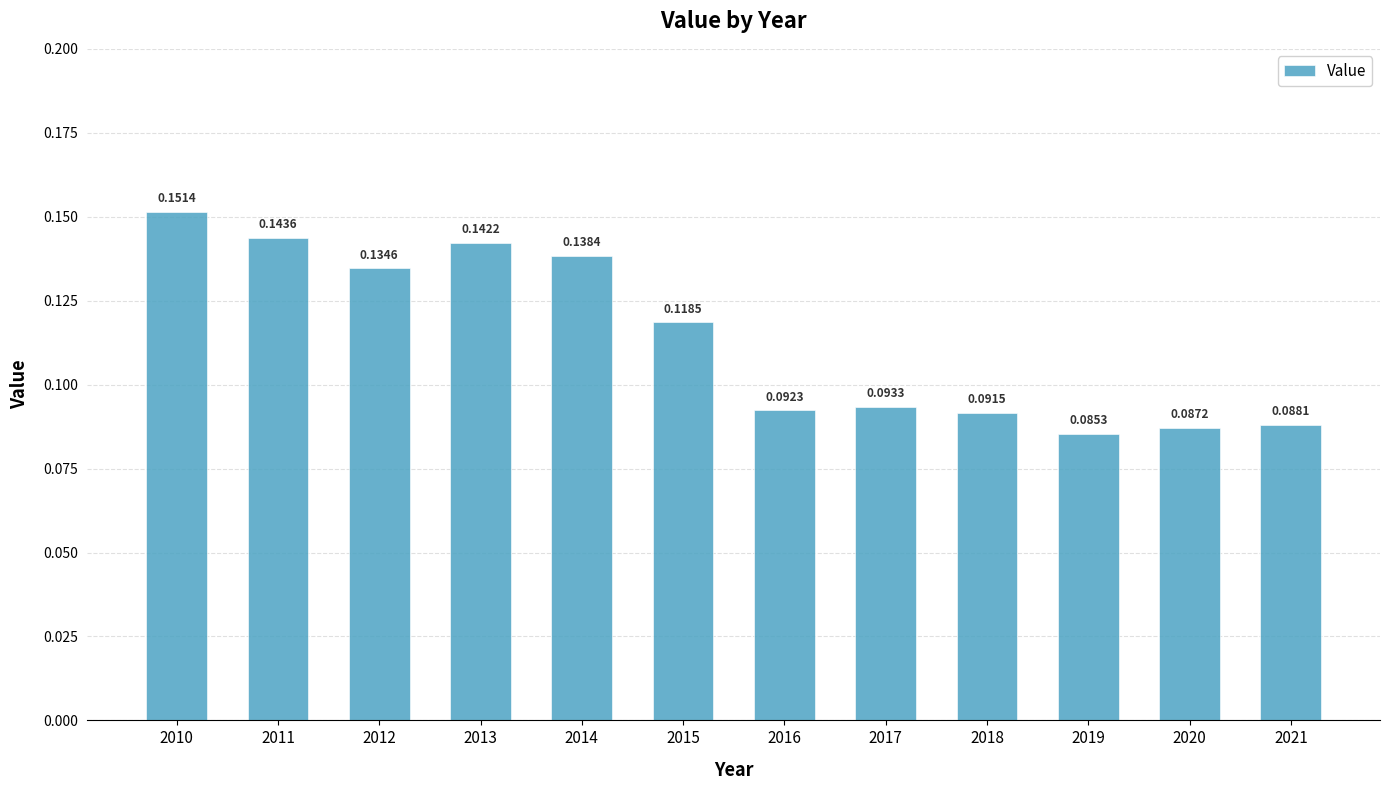

Where is the data nearest to the value 0?

2019